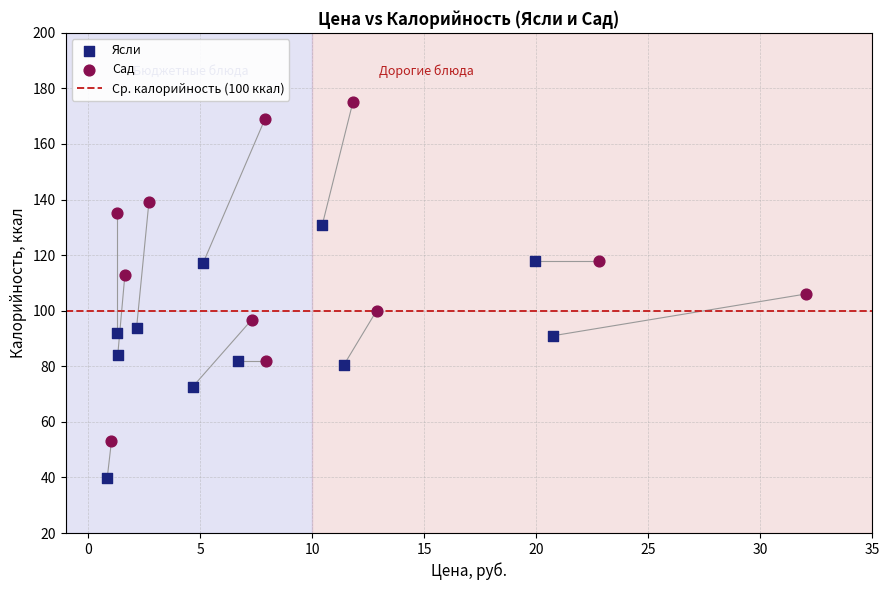

Which series has the largest Y range (max minus min)?

Сад